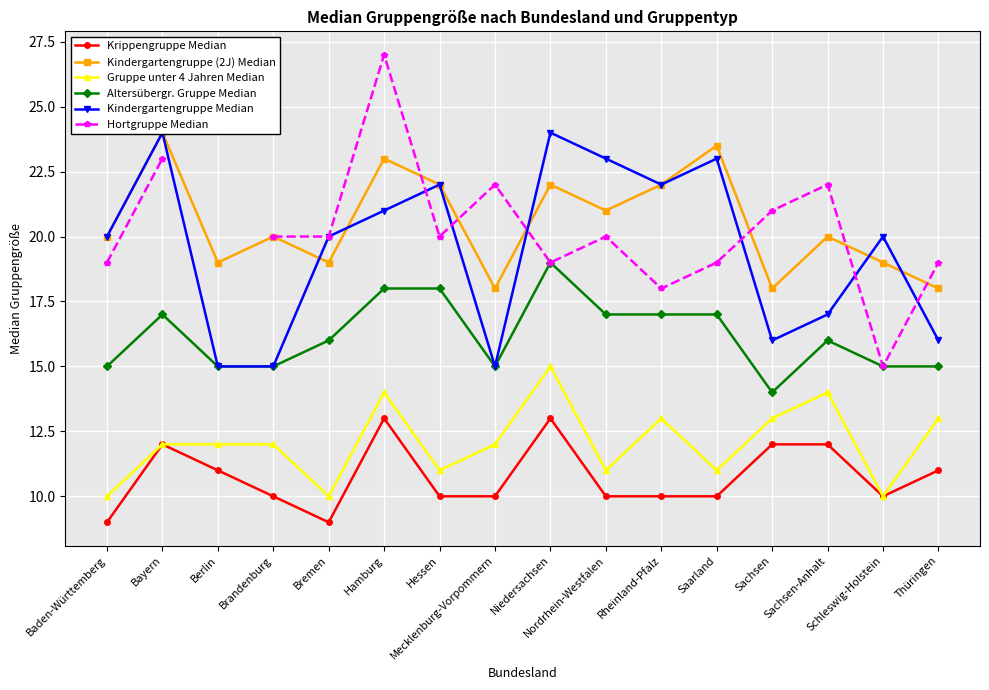

How many distinct data groups are displayed?

6